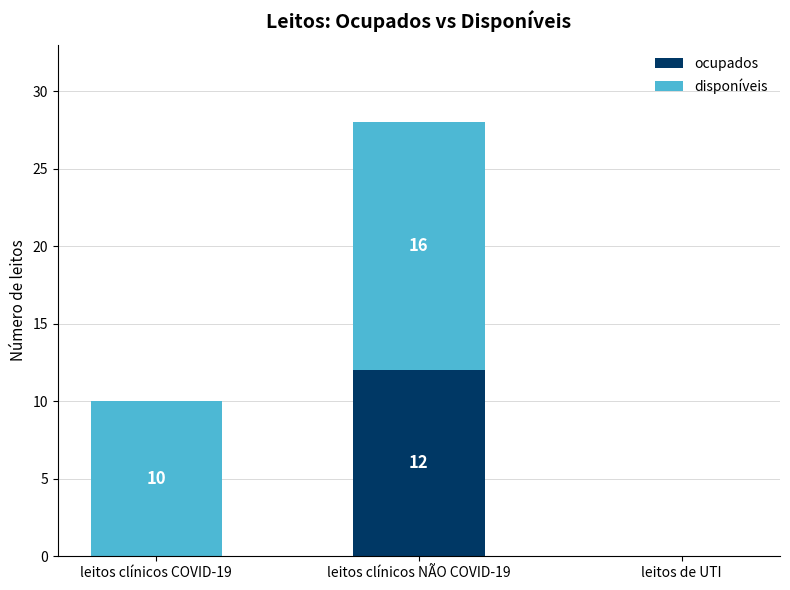

What are all the series names shown in the legend?

ocupados, disponíveis